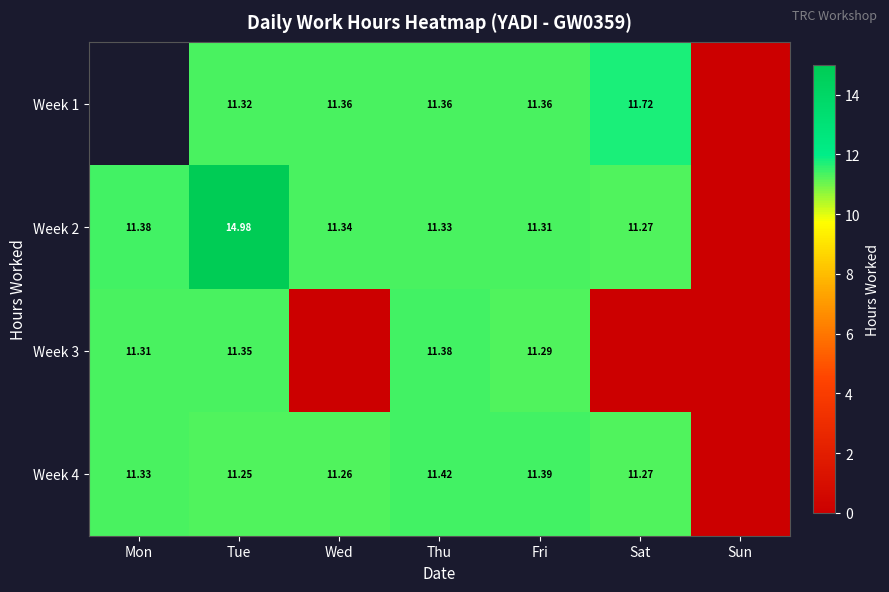

Is the value of Week 2 at Tue greater than the value of Week 4 at Tue?

Yes